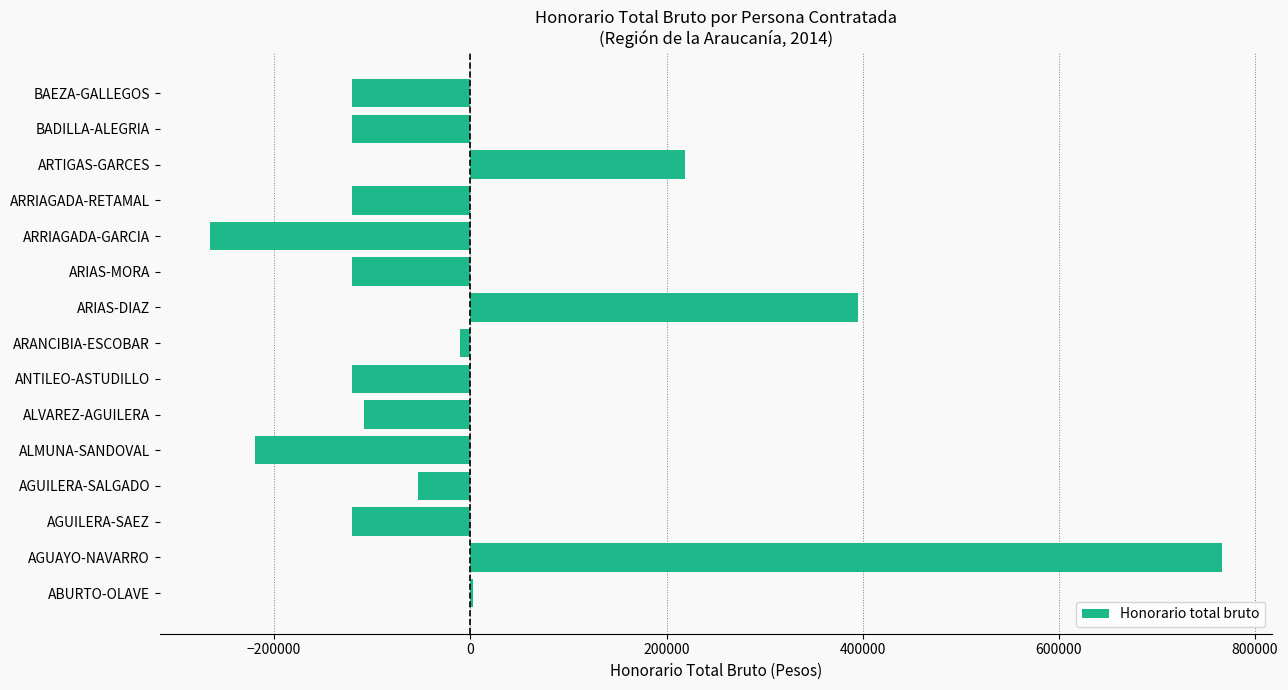

Are the bars grouped side by side (vs. stacked)?

No